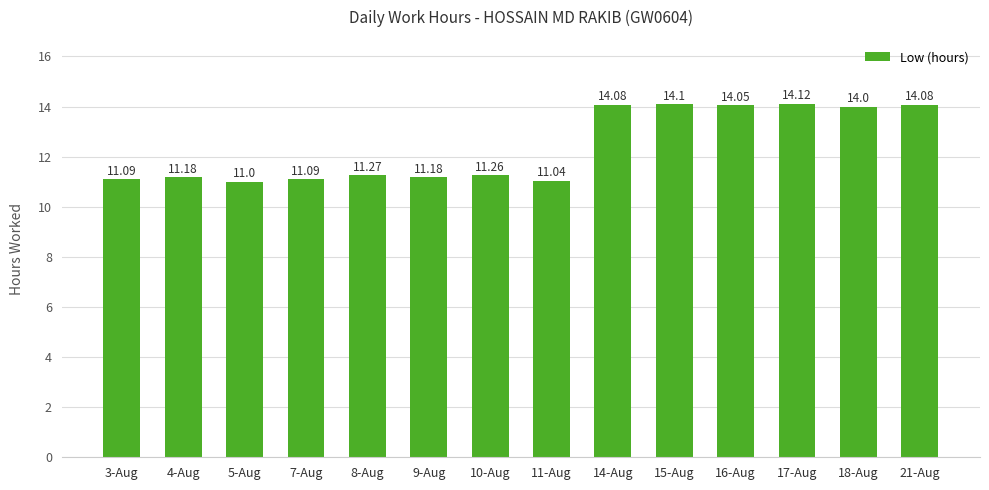

What is the difference between the values at 7-Aug and 17-Aug?

3.0